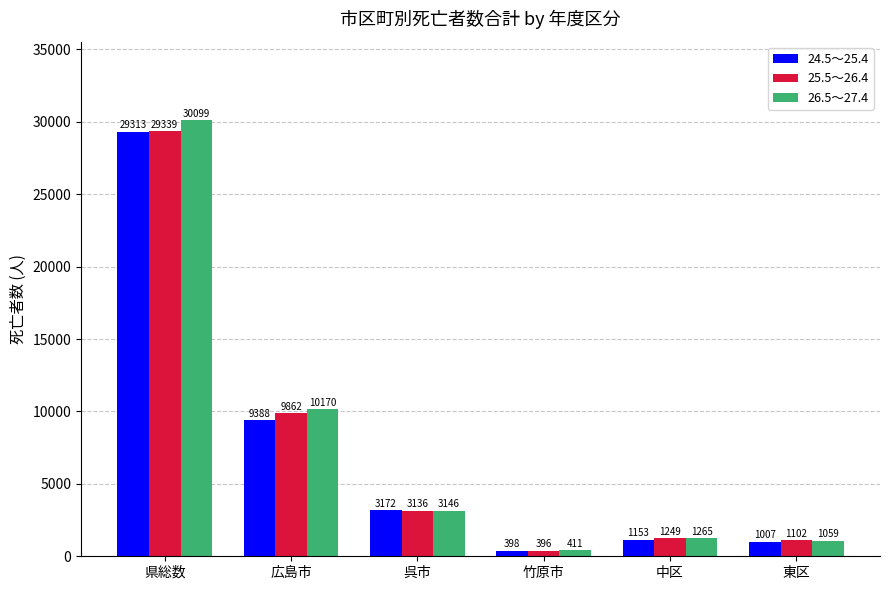

Which category has the lowest value in the 25.5～26.4 series?

竹原市